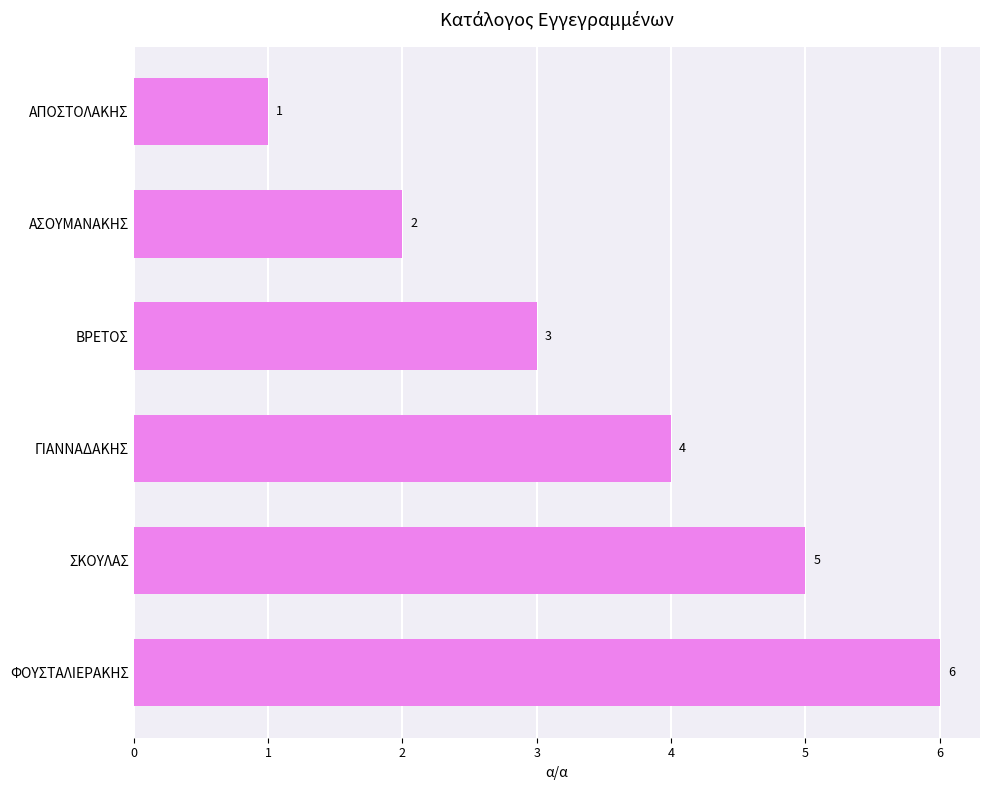

How many bars are there in total?

6